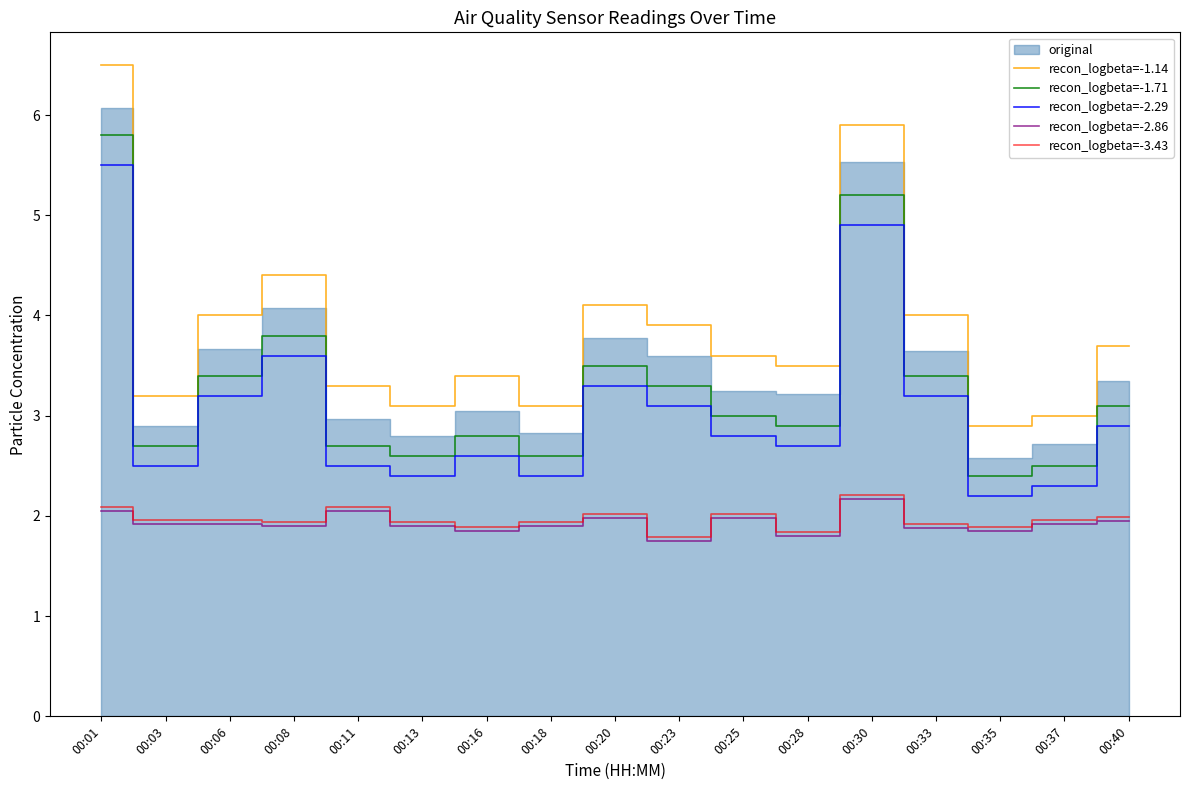

Is it true that recon_logbeta=-1.71 equals 2.6 at 00:13?

True